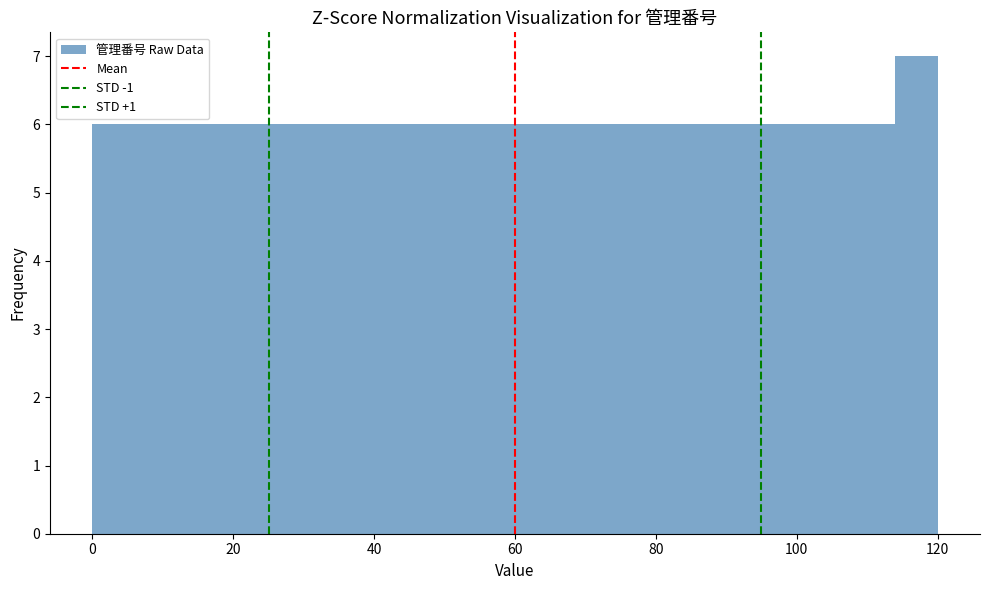

Read against the x-axis, roughly where is the centre of the tallest bar?

118